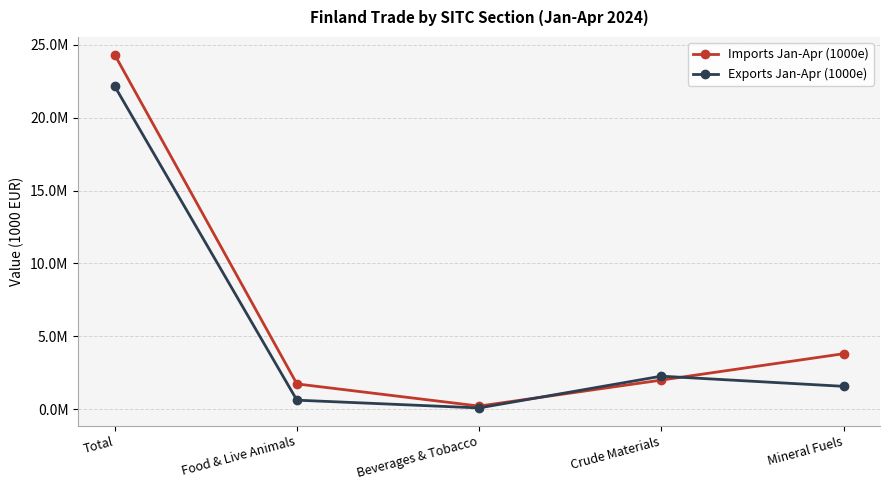

In Exports Jan-Apr (1000e), how many points are lower than both neighbors (excluding endpoints)?

1